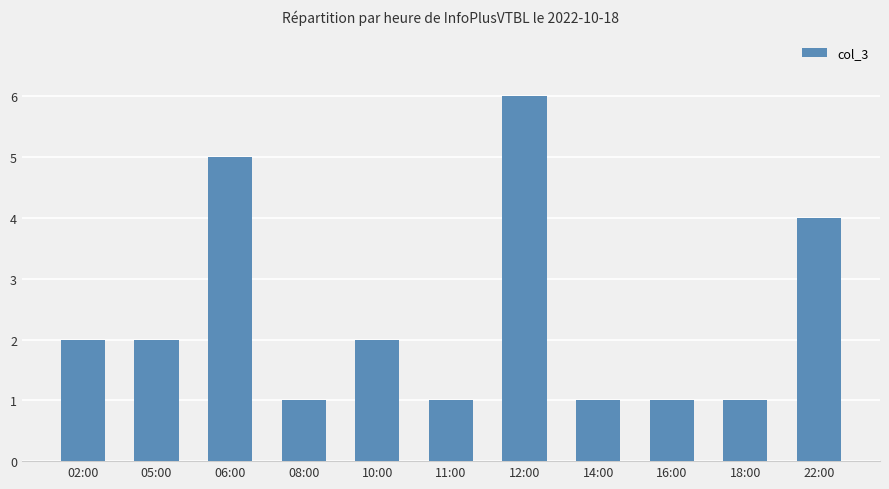

Which category has the highest value across all series?

12:00